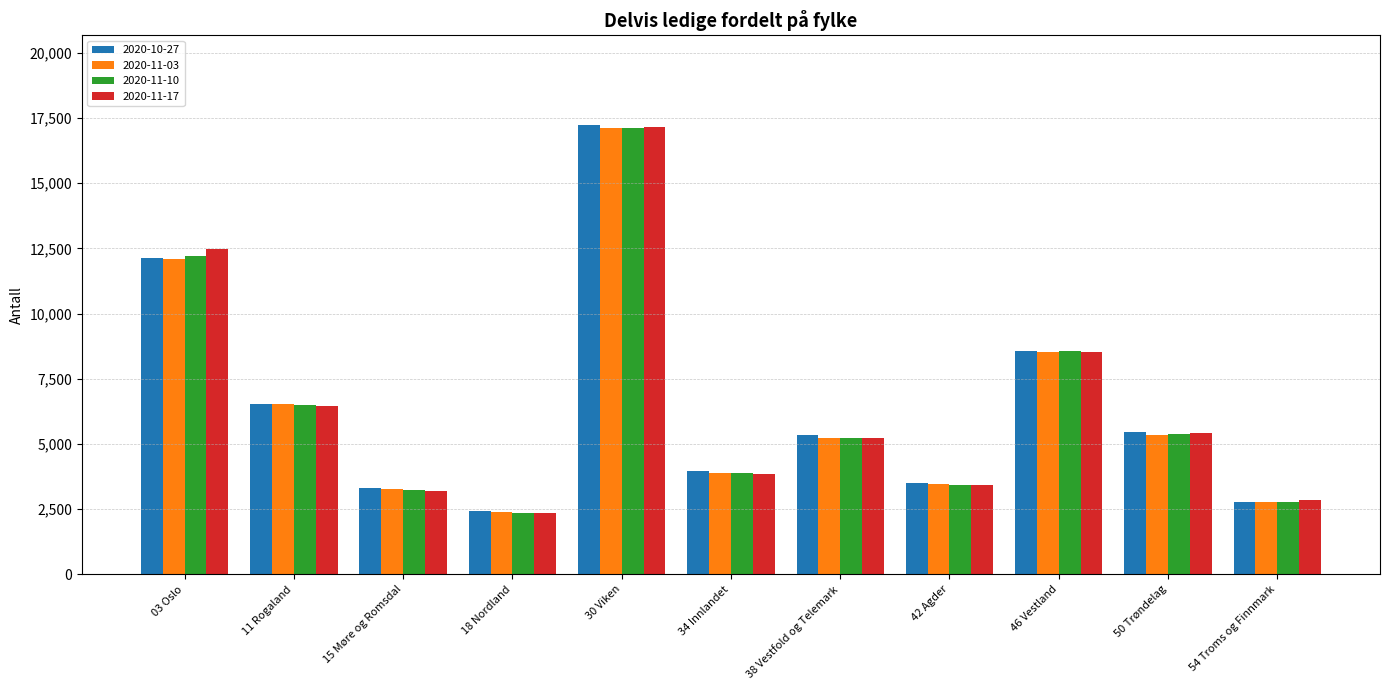

At which label does 2020-11-03 reach its peak?

30 Viken